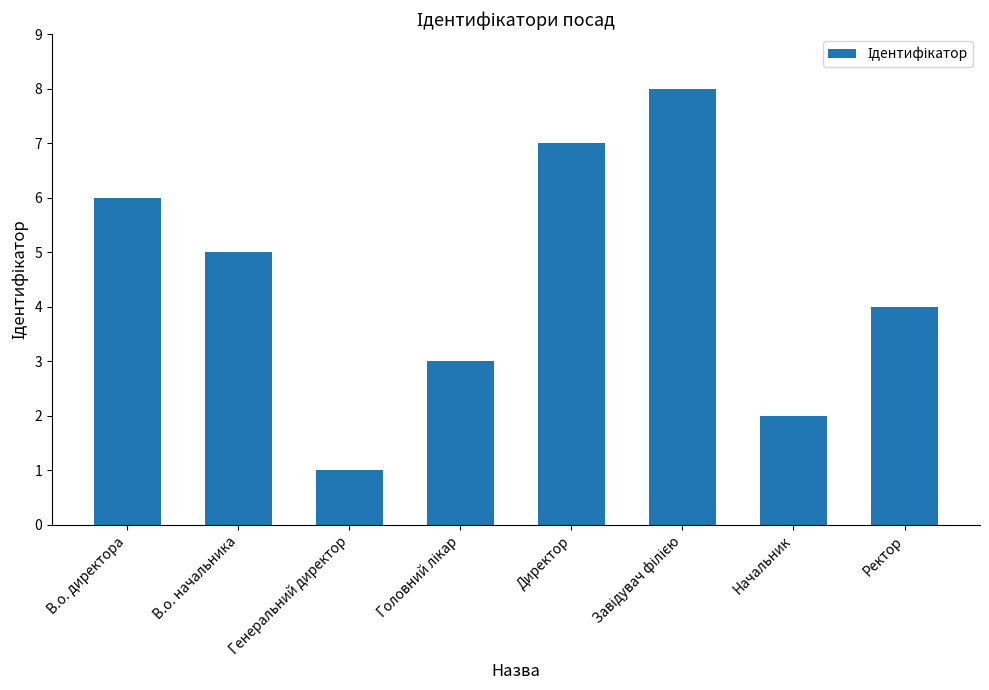

What is the sum of all values?

36